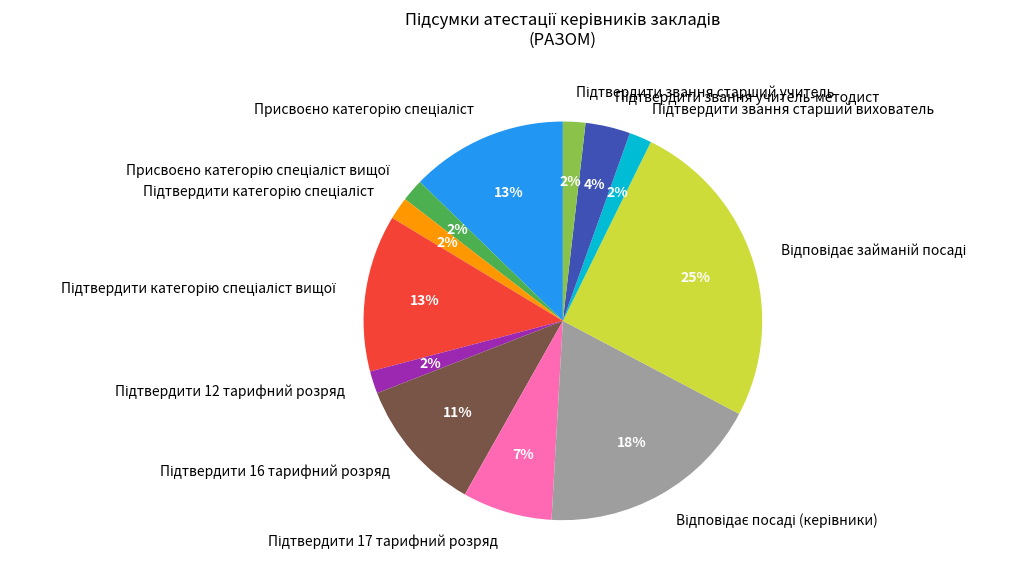

To the nearest percent, what is the average slice percentage?

8%